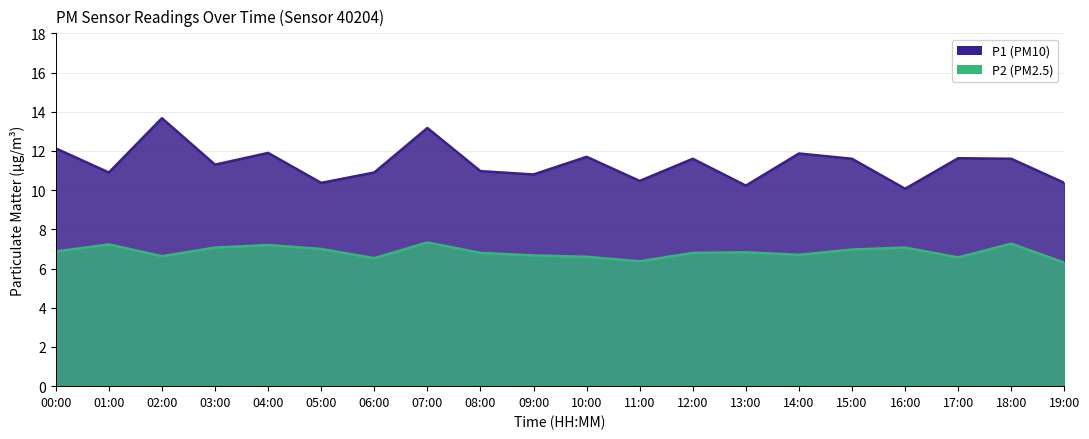

What is the label of the 14th point from the left?

13:00